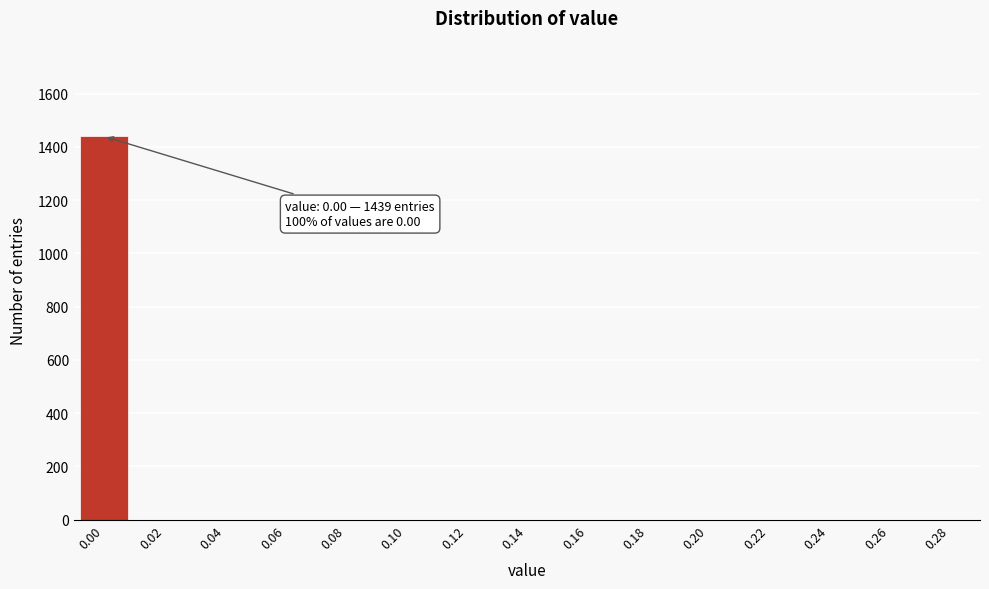

Reading left to right, list all the values displayed in this chart.

0.00=1439	0.02=0	0.04=0	0.06=0	0.08=0	0.10=0	0.12=0	0.14=0	0.16=0	0.18=0	0.20=0	0.22=0	0.24=0	0.26=0	0.28=0